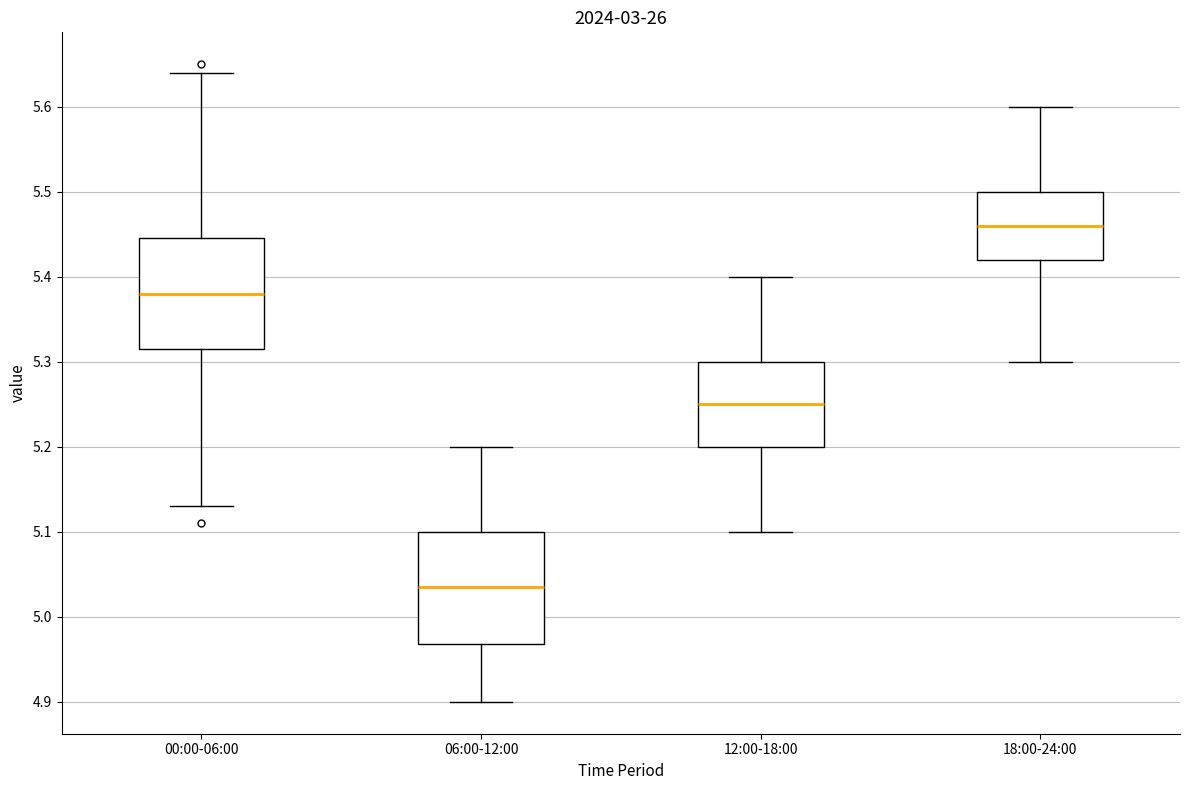

Where does the median line of the box for 00:00-06:00 sit on the y-axis? The values are not printed on the chart, so give them approximately, as read against the axis.

5.38